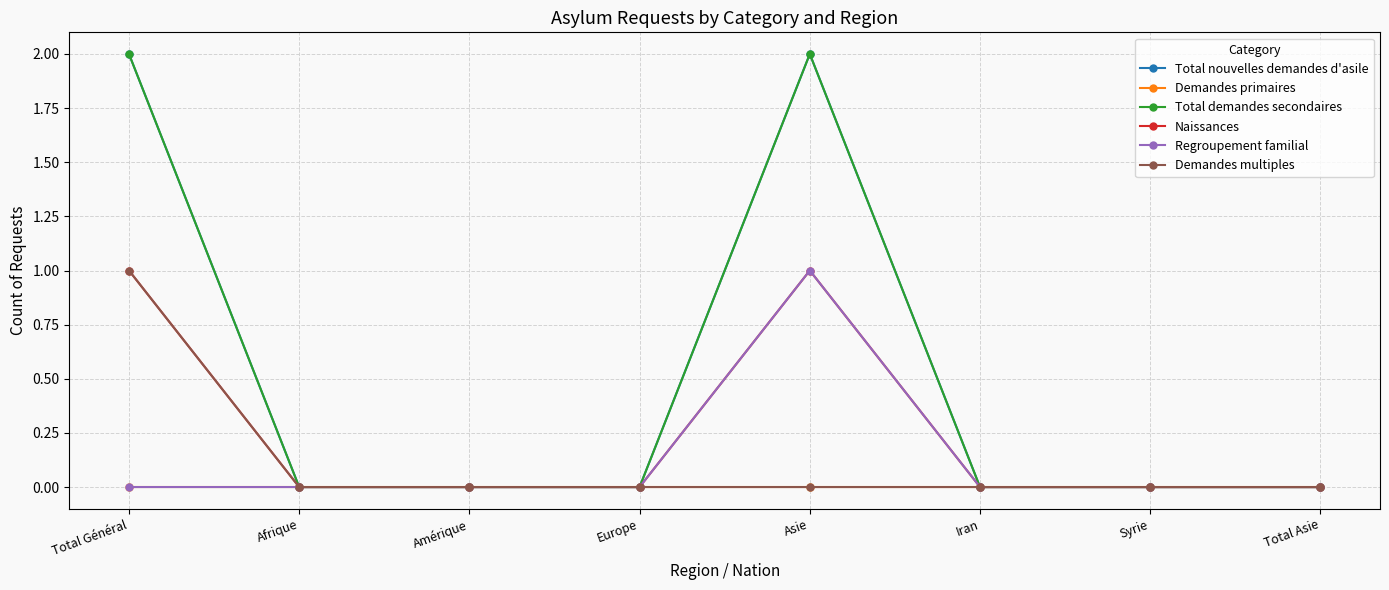

Which series has the largest total across all categories?

Total nouvelles demandes d'asile